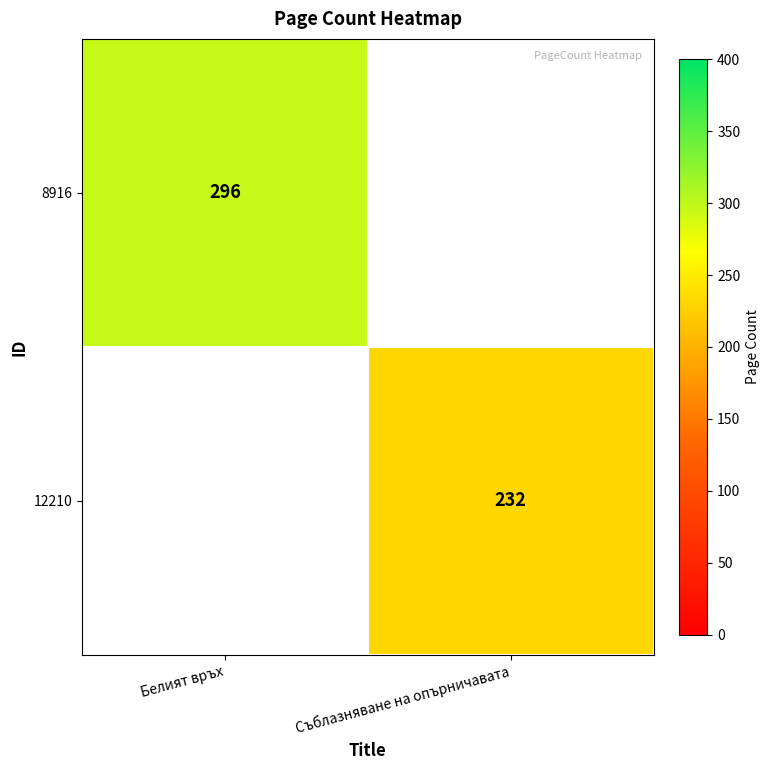

At how many categories does at least one series exceed 276?

1